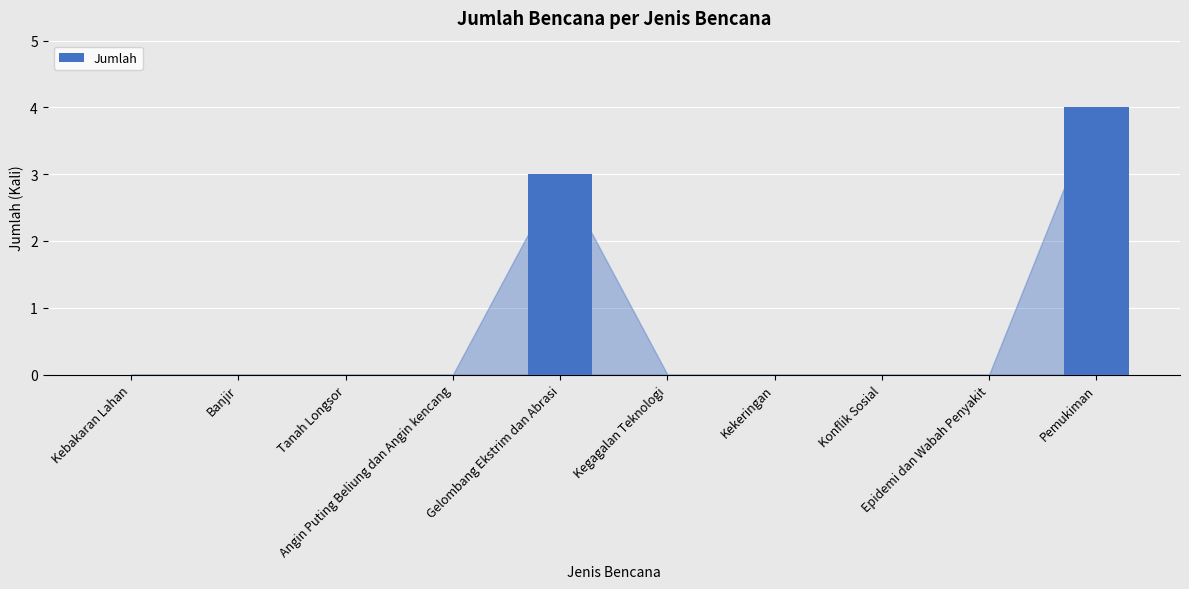

True or false: the data shows 2 at Kekeringan.

False